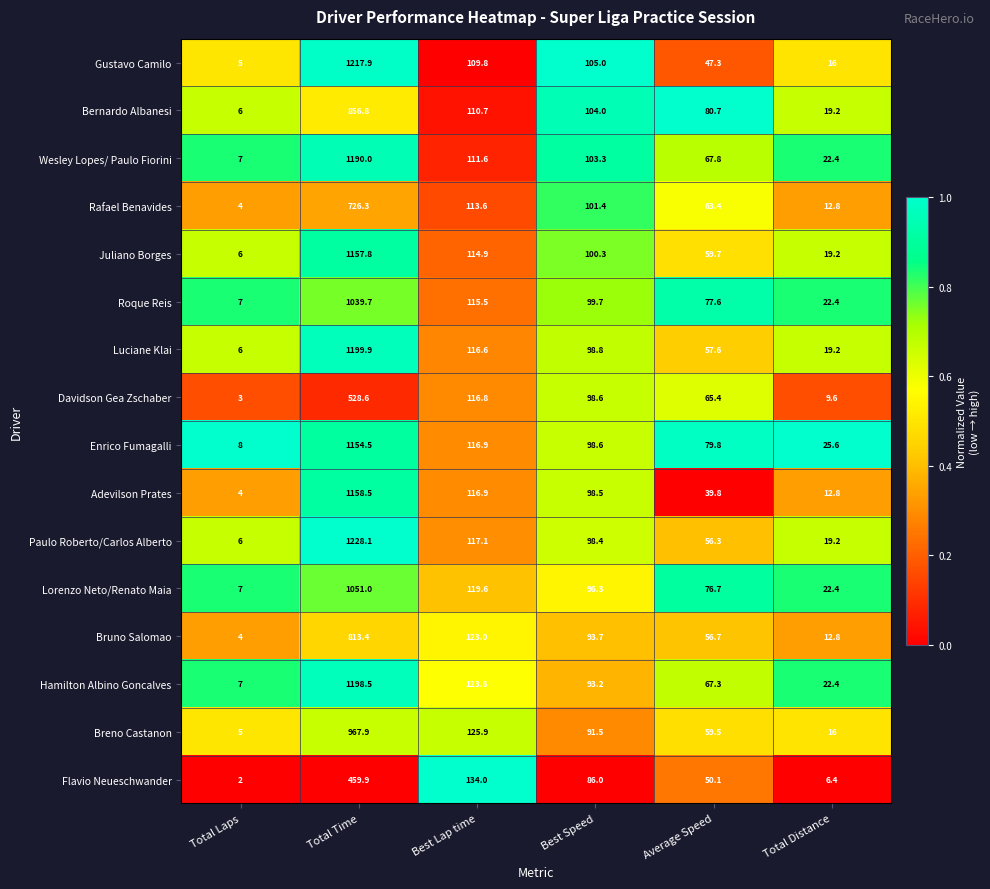

How many distinct data groups are displayed?

16